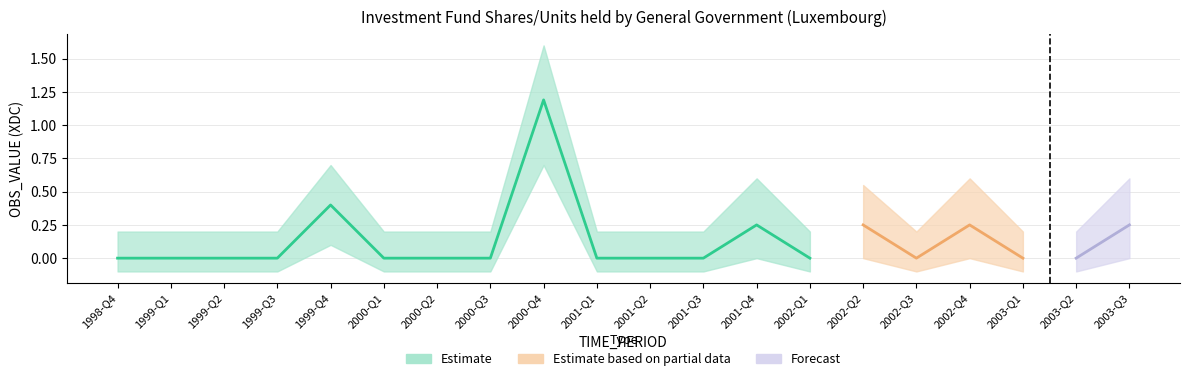

At which category does OBS_VALUE_lower reach its first local peak?

1999-Q4